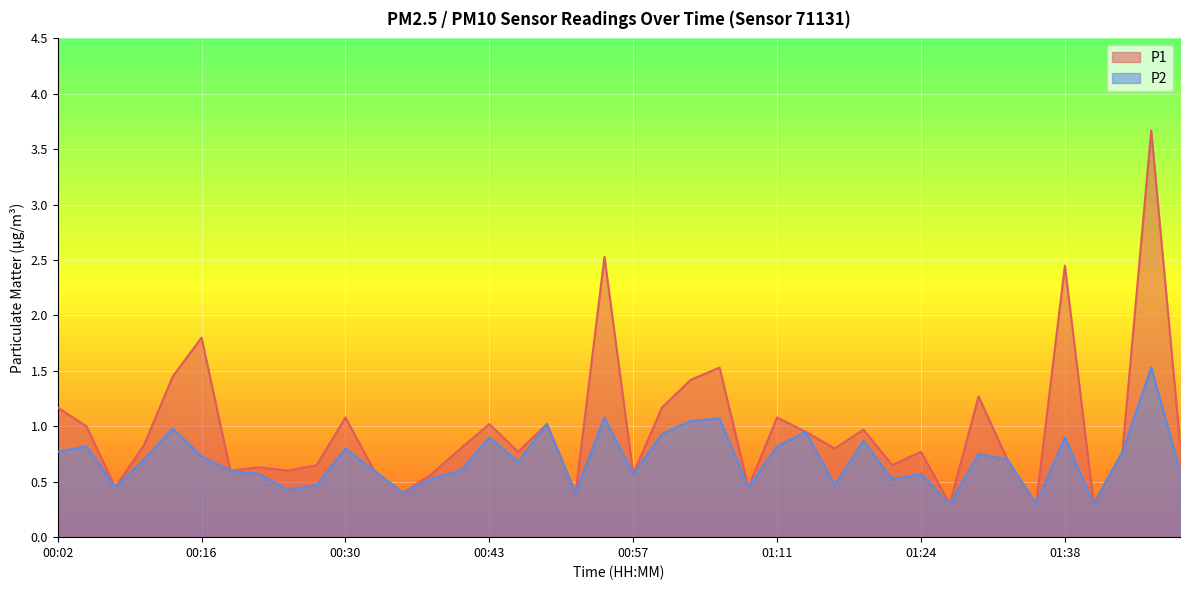

What is the sum of the P2 values at 00:38 and 00:43?

1.4